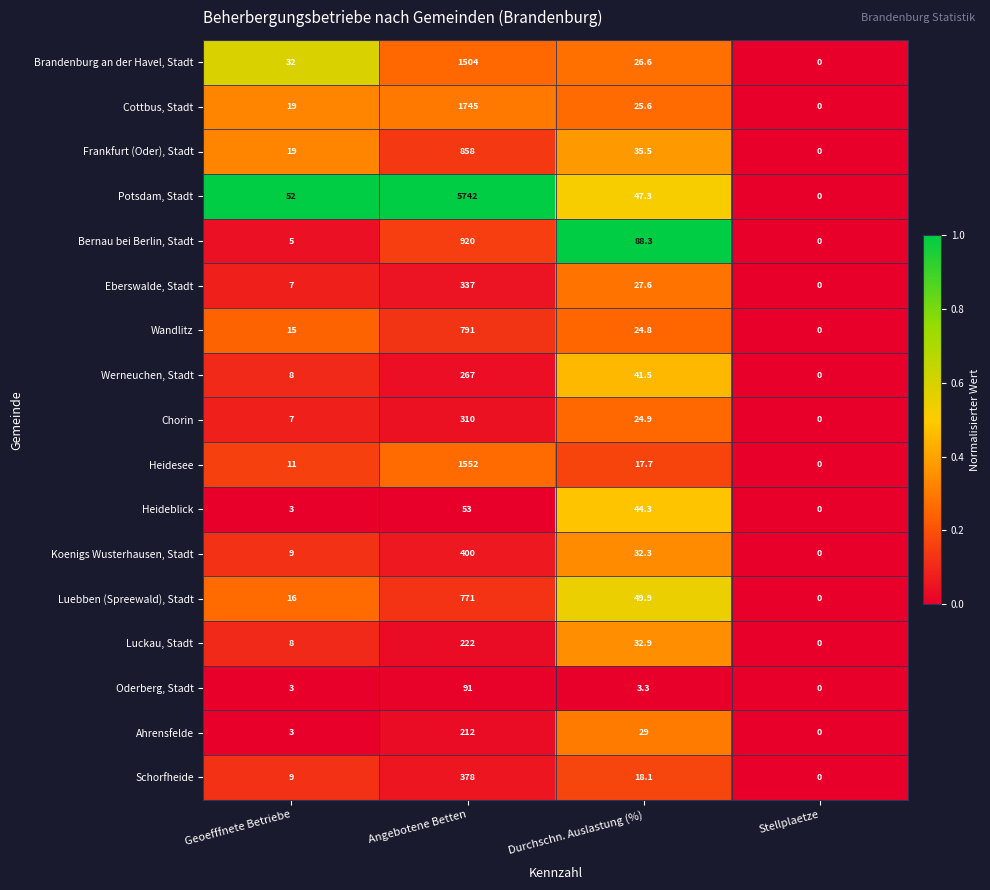

What is the difference between the Chorin values at Durchschn. Auslastung (%) and Angebotene Betten?

285.1